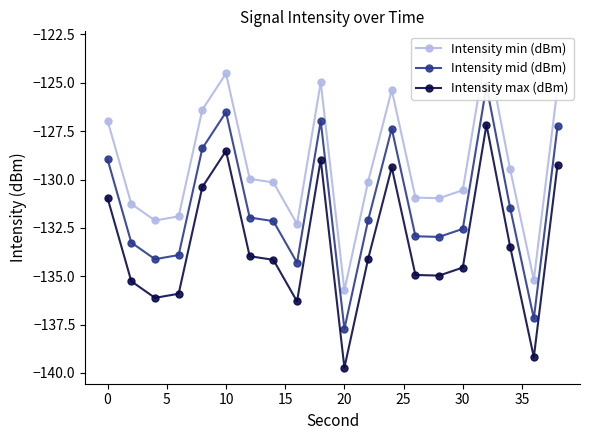

What is the minimum value for Intensity max (dBm)?

-139.7